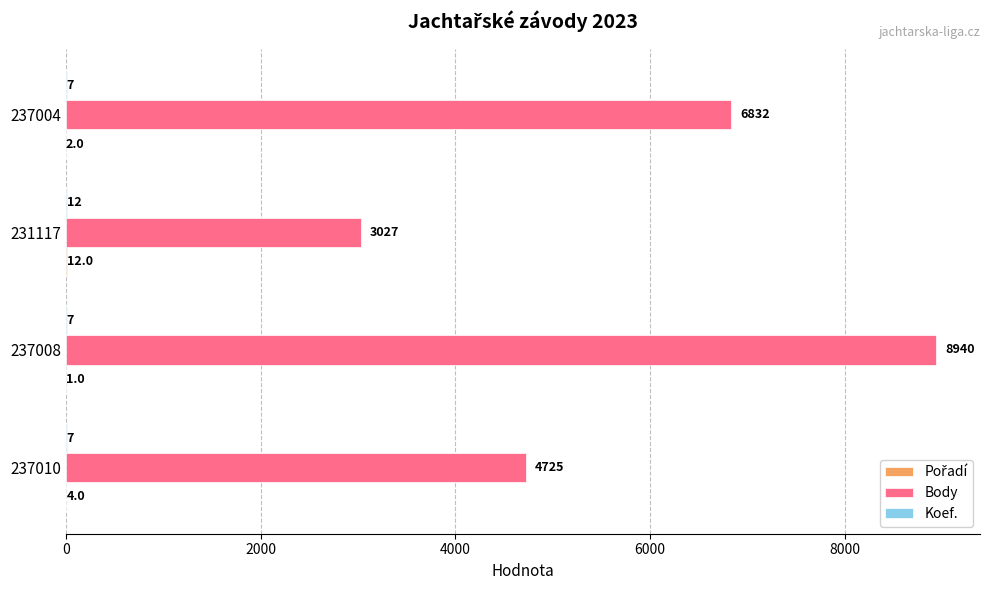

At which category does the chart reach its peak across all series?

237008